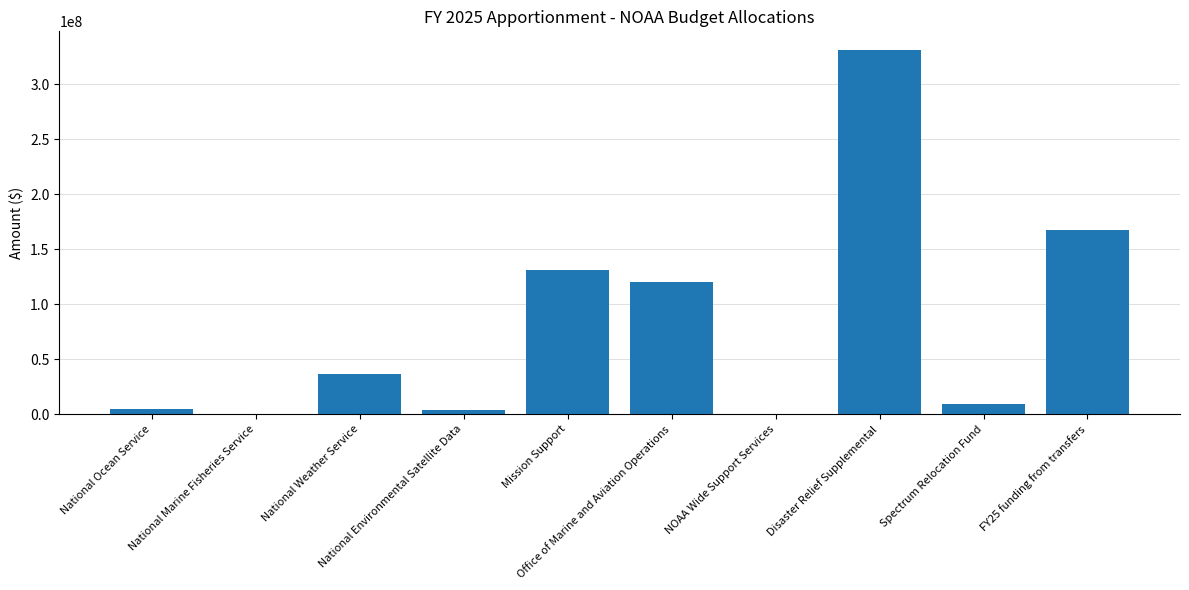

Rank the categories by value from lowest to highest.

National Marine Fisheries Service, NOAA Wide Support Services, National Environmental Satellite Data, National Ocean Service, Spectrum Relocation Fund, National Weather Service, Office of Marine and Aviation Operations, Mission Support, FY25 funding from transfers, Disaster Relief Supplemental